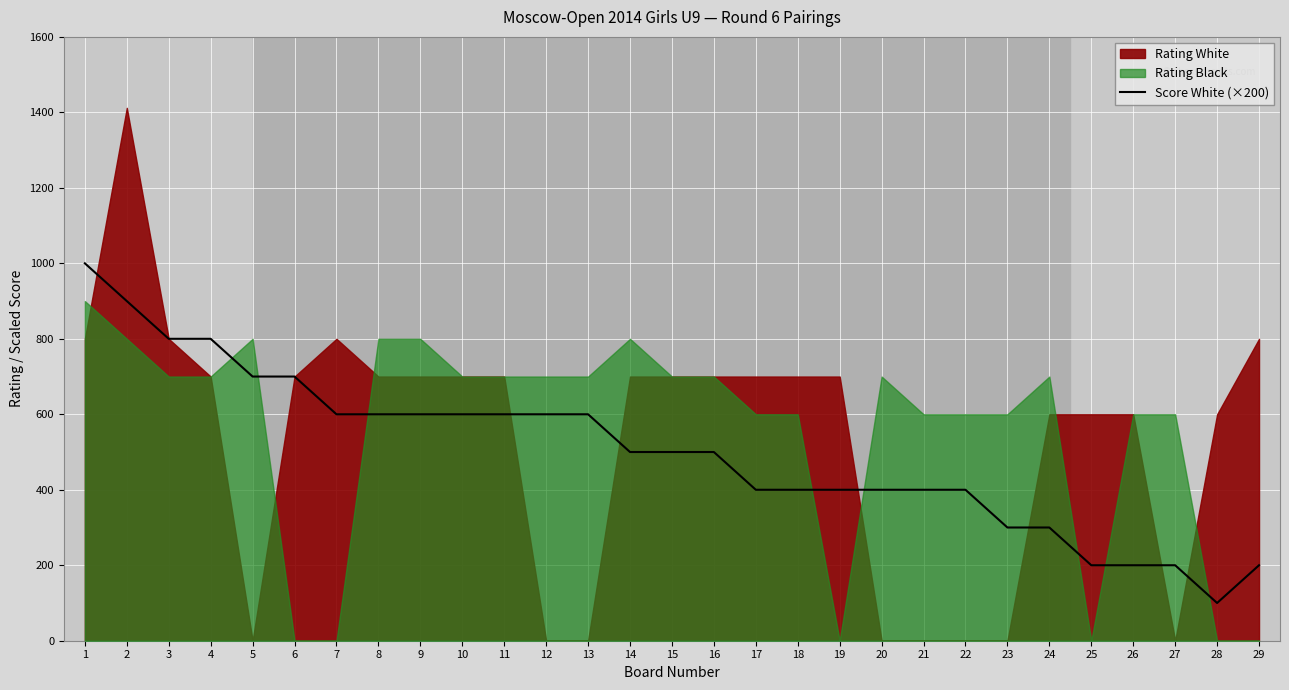

What is the change in value from 1 to 18?

-600